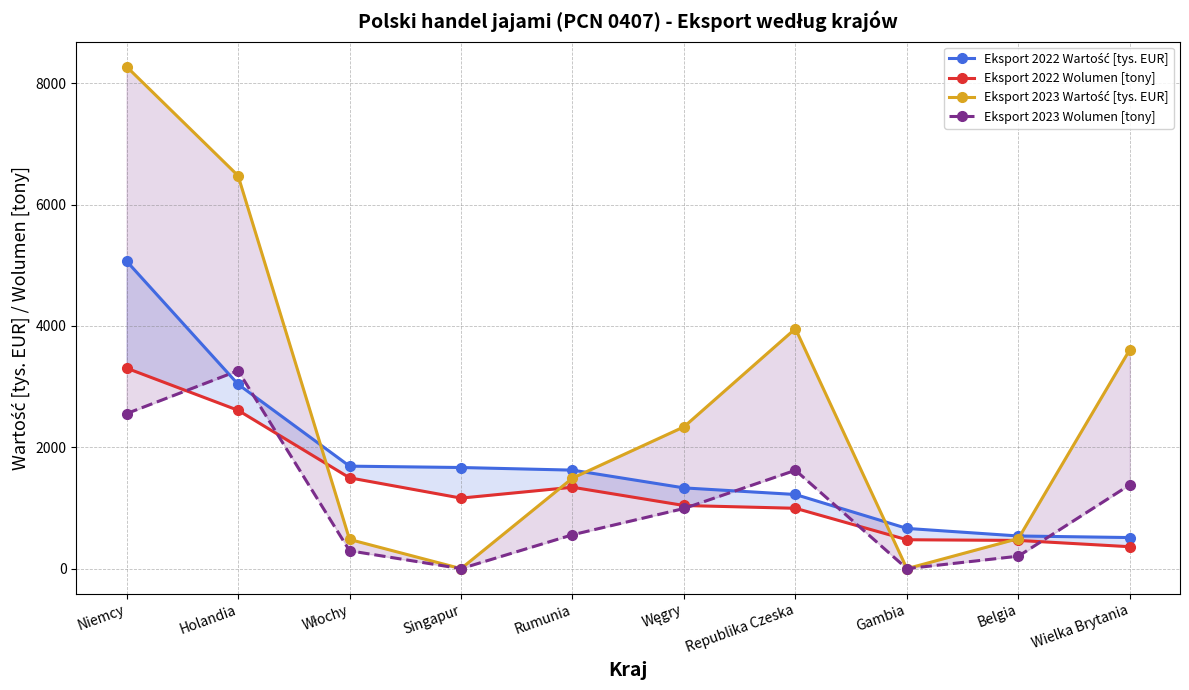

At Holandia, list the series in order from largest to smallest.

Eksport 2023 Wartość [tys. EUR], Eksport 2023 Wolumen [tony], Eksport 2022 Wartość [tys. EUR], Eksport 2022 Wolumen [tony]